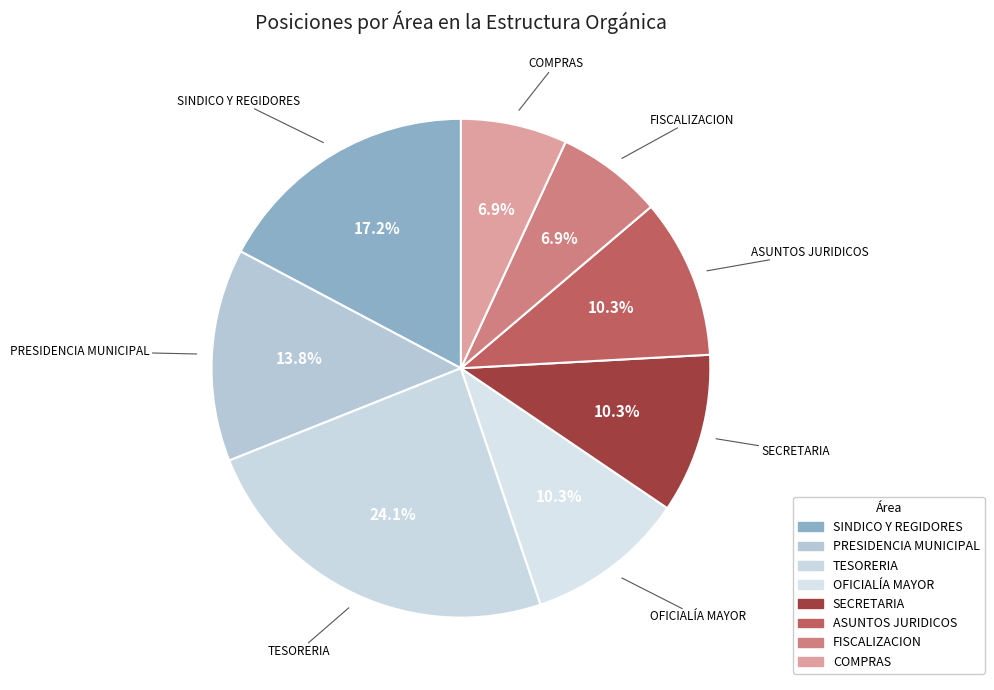

What is the ratio of the value at SECRETARIA to the value at ASUNTOS JURIDICOS?

1.0